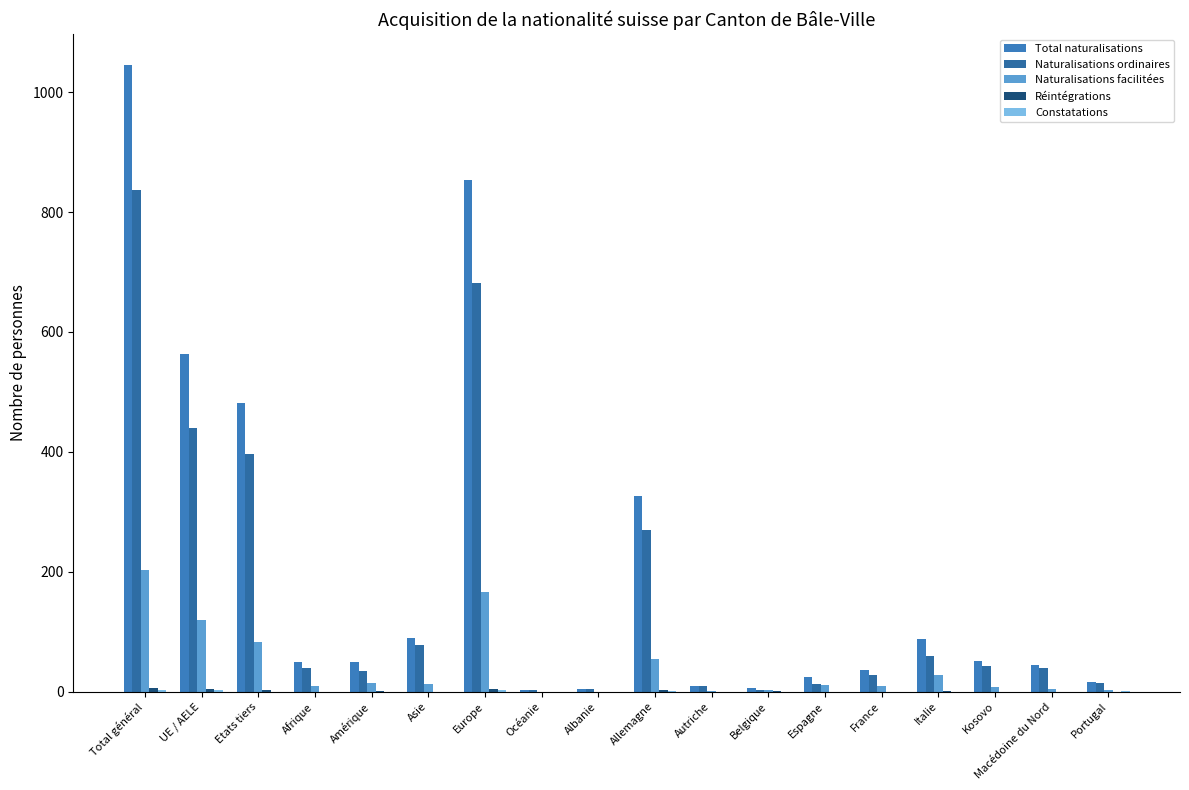

At how many categories does at least one series exceed 355?

4